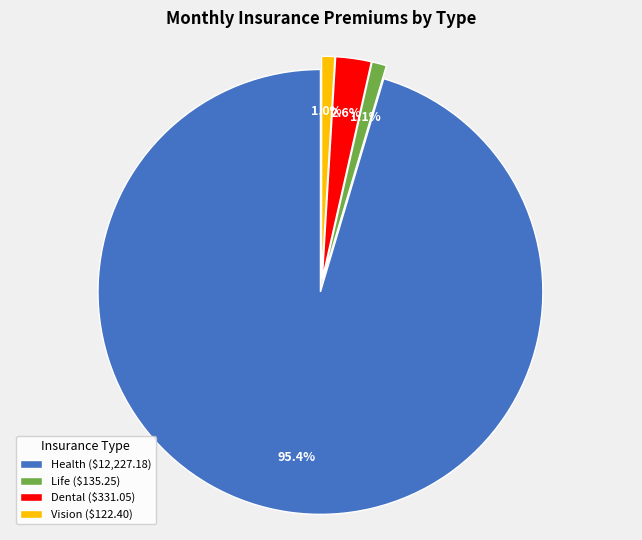

To the nearest percent, what percentage of the pie is Health?

95%